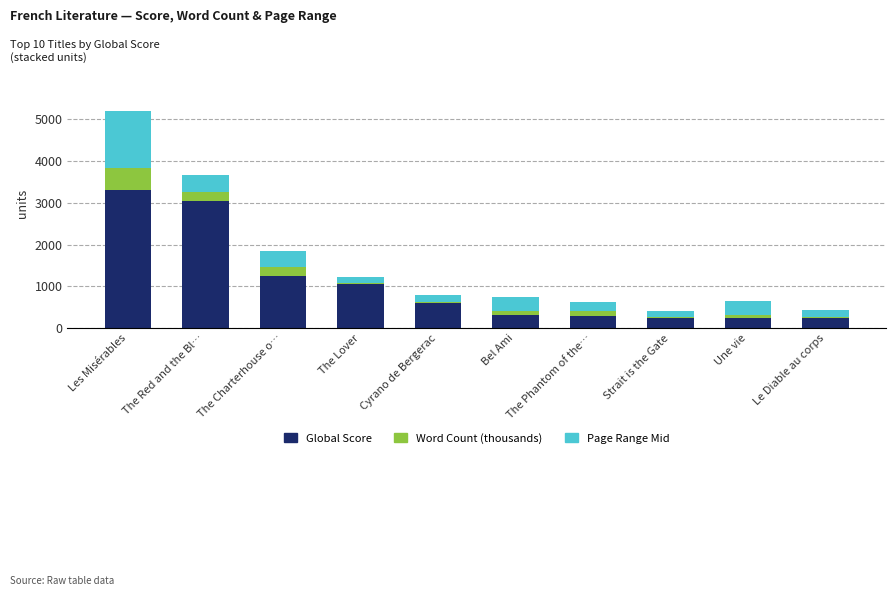

Count the number of categories in the chart.

10